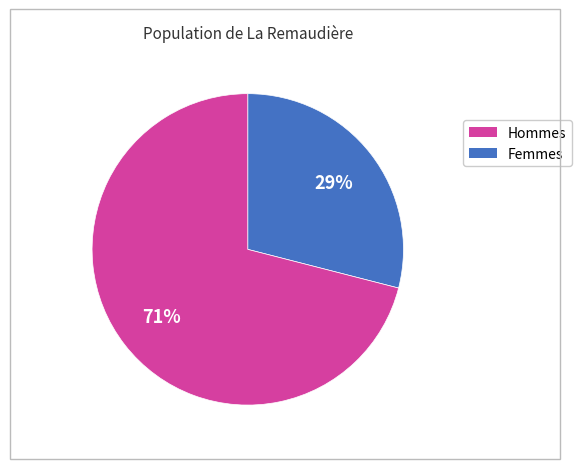

Is there any slice that represents more than half of the pie?

Yes